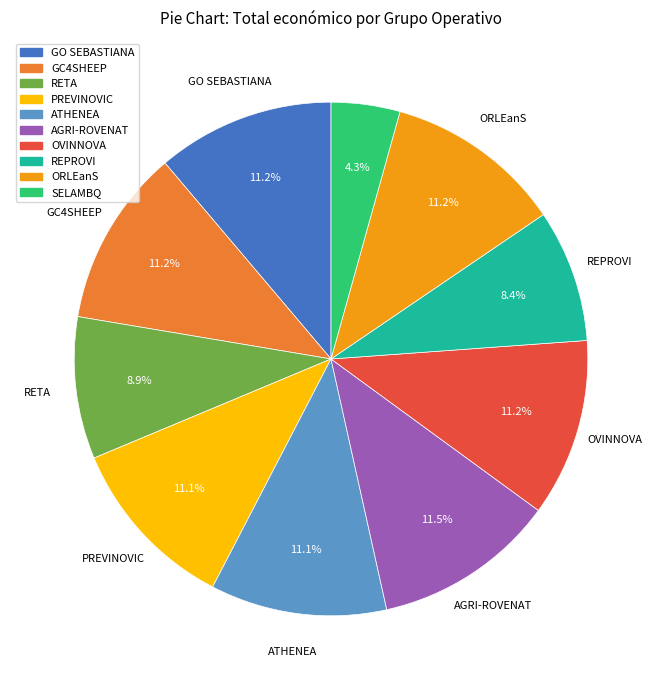

Count the number of slices in the pie.

10